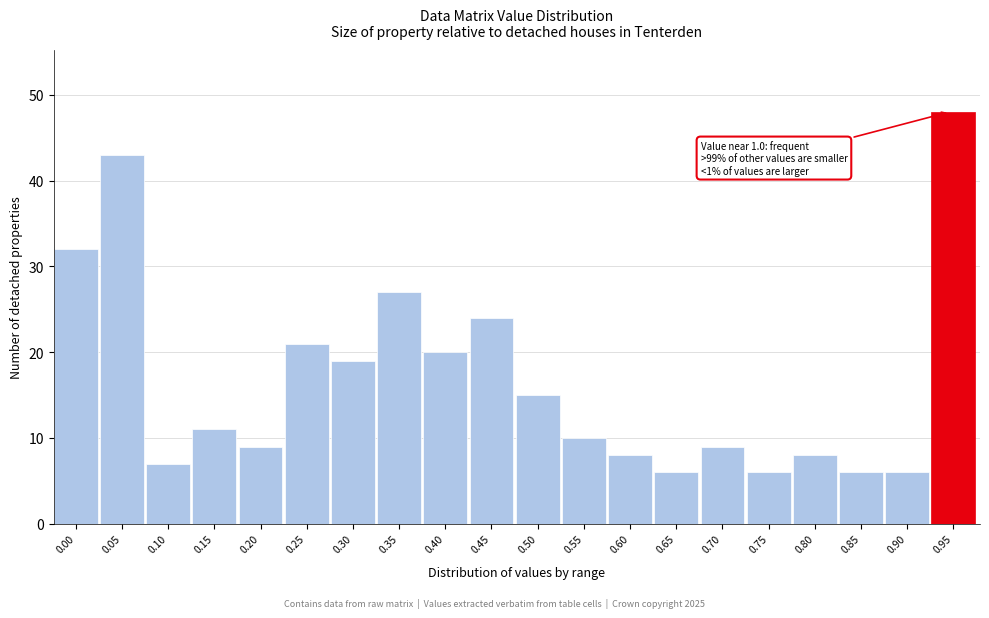

Reading left to right, transcribe all the data shown in this chart.

0.00=32	0.05=43	0.10=7	0.15=11	0.20=9	0.25=21	0.30=19	0.35=27	0.40=20	0.45=24	0.50=15	0.55=10	0.60=8	0.65=6	0.70=9	0.75=6	0.80=8	0.85=6	0.90=6	0.95=48